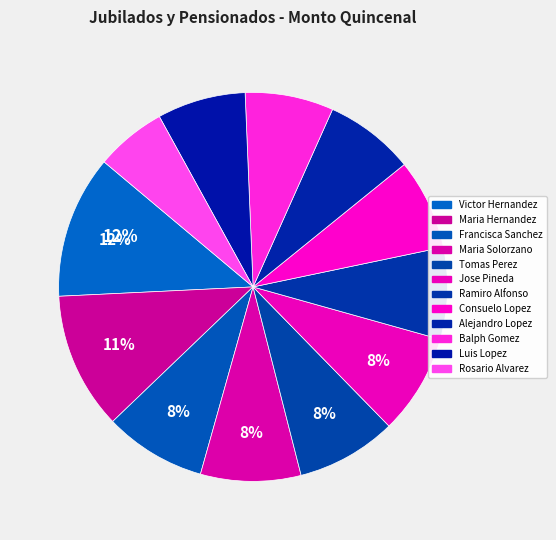

Count the number of slices in the pie.

12